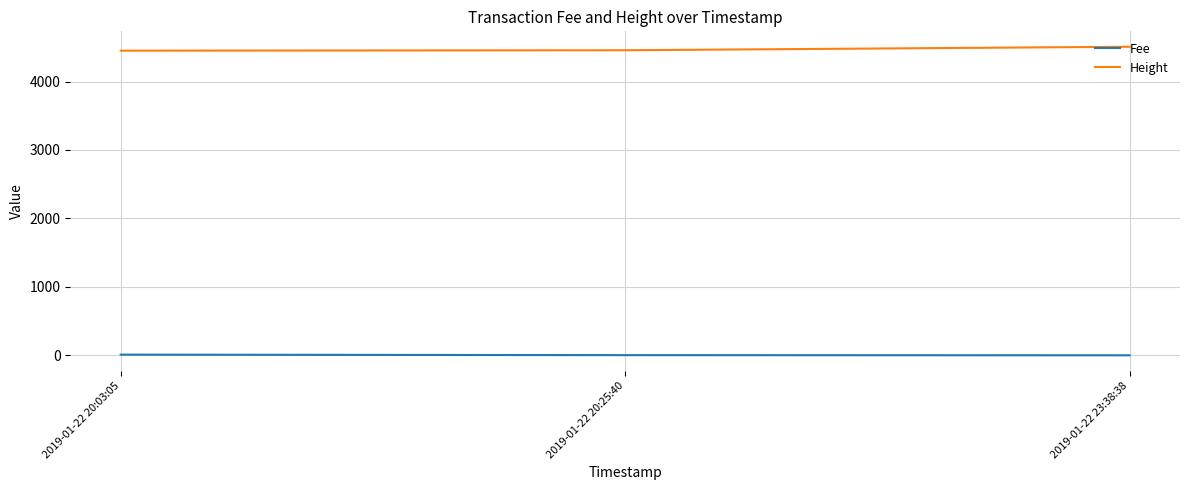

Which series has the largest total across all categories?

Height